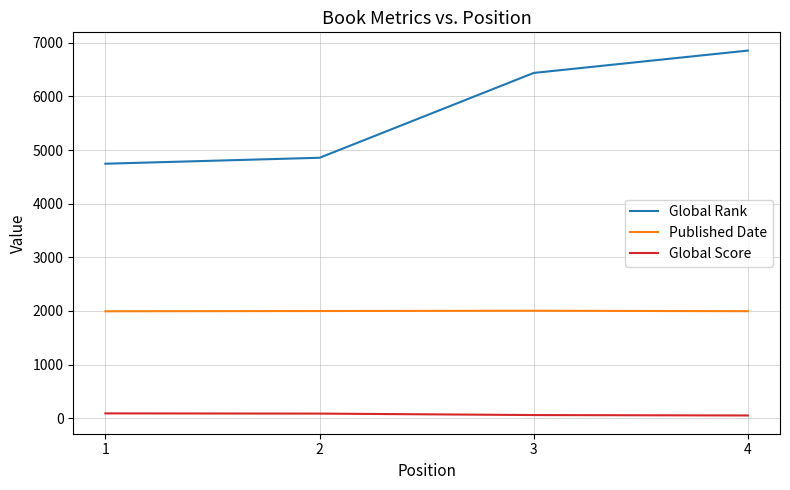

What is the difference between the second highest and second lowest values in the Global Score series?

27